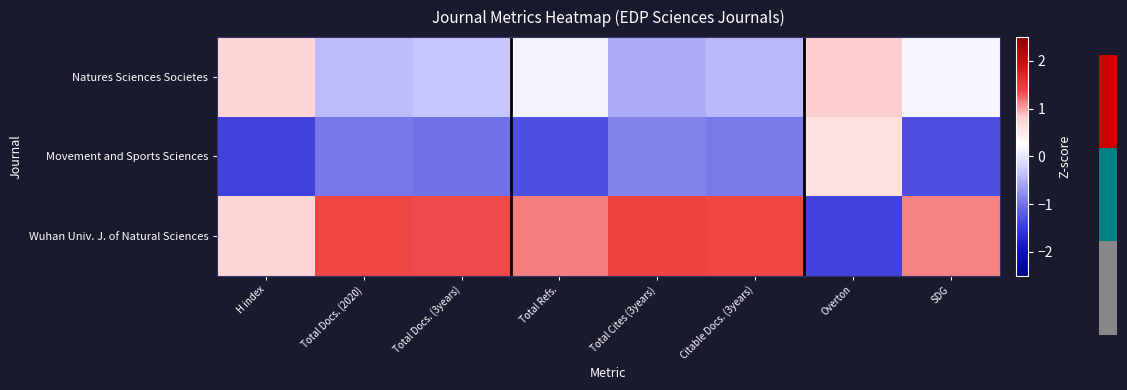

Reading left to right, transcribe all the data shown in this chart.

Natures Sciences Societes: H index=0.7	Total Docs. (2020)=-0.4	Total Docs. (3years)=-0.3	Total Refs.=0.1	Total Cites (3years)=-0.5	Citable Docs. (3years)=-0.4	Overton=0.8	SDG=0.2
Movement and Sports Sciences: H index=-1.4	Total Docs. (2020)=-1.0	Total Docs. (3years)=-1.0	Total Refs.=-1.3	Total Cites (3years)=-0.9	Citable Docs. (3years)=-0.9	Overton=0.6	SDG=-1.3
Wuhan Univ. J. of Natural Sciences: H index=0.7	Total Docs. (2020)=1.4	Total Docs. (3years)=1.4	Total Refs.=1.1	Total Cites (3years)=1.4	Citable Docs. (3years)=1.4	Overton=-1.4	SDG=1.1